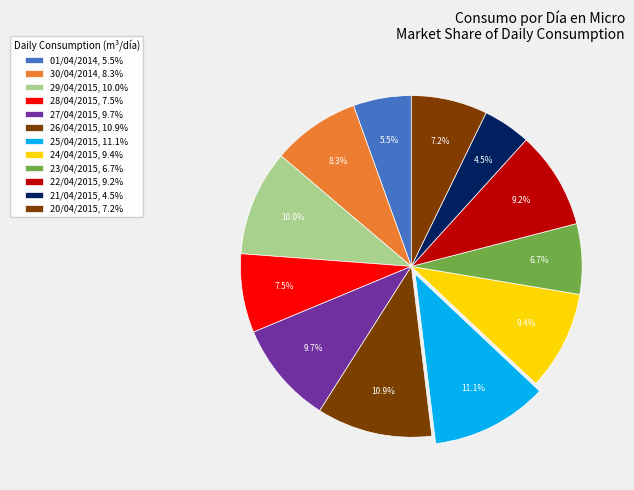

How many segments does this pie chart have?

12